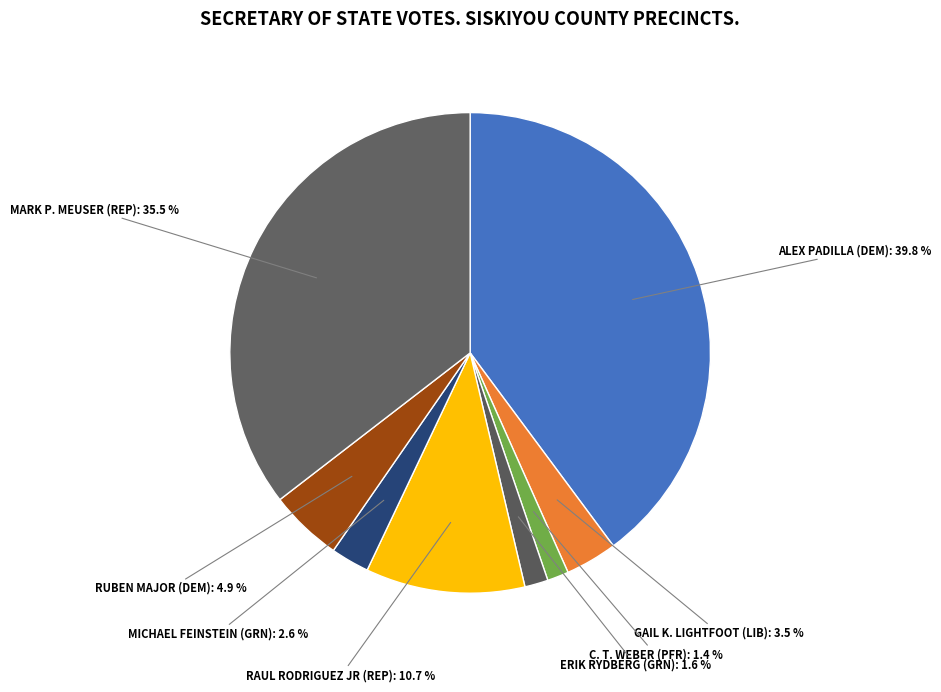

Rank the categories by value from lowest to highest.

C. T. WEBER (PFR), ERIK RYDBERG (GRN), MICHAEL FEINSTEIN (GRN), GAIL K. LIGHTFOOT (LIB), RUBEN MAJOR (DEM), RAUL RODRIGUEZ JR (REP), MARK P. MEUSER (REP), ALEX PADILLA (DEM)